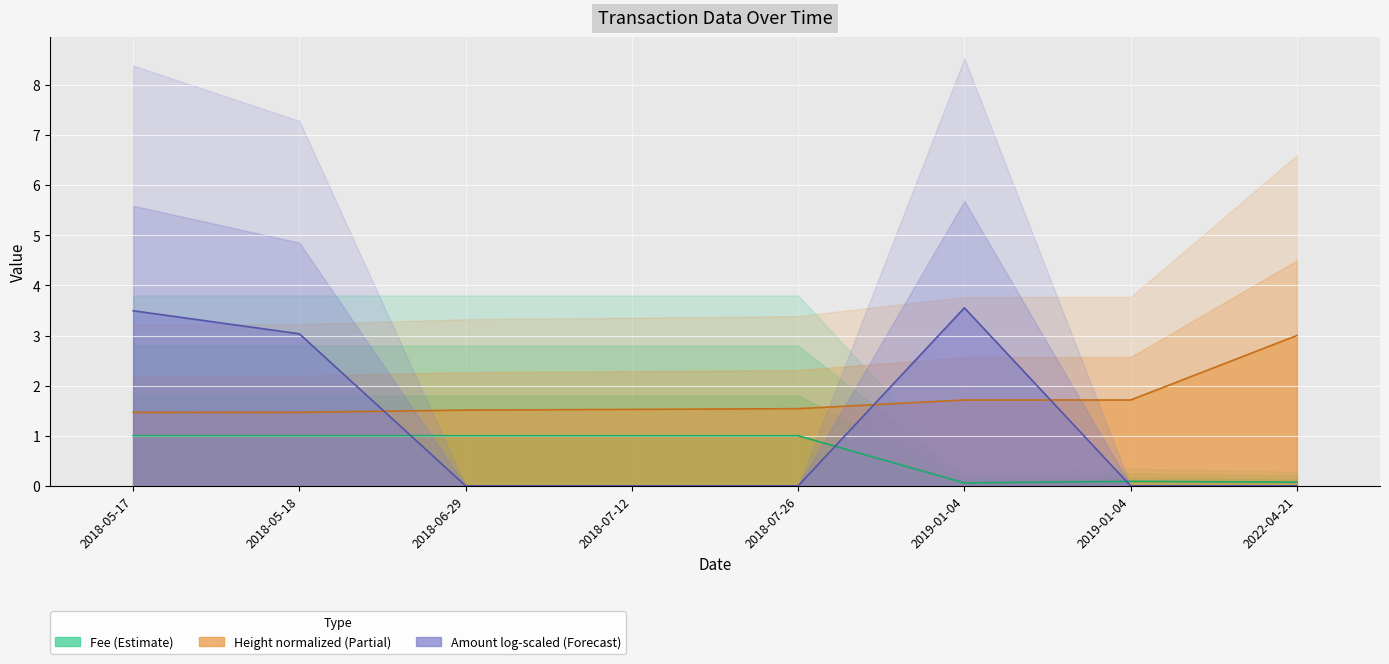

Which has a higher value, 2018-05-18 or 2019-01-04?

2018-05-18